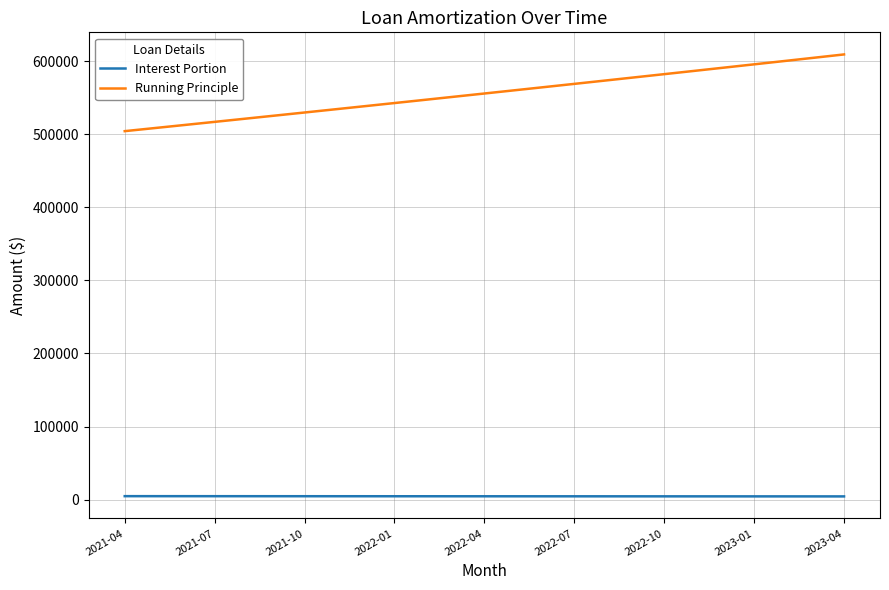

True or false: Interest Portion and Running Principle cross at least once.

False